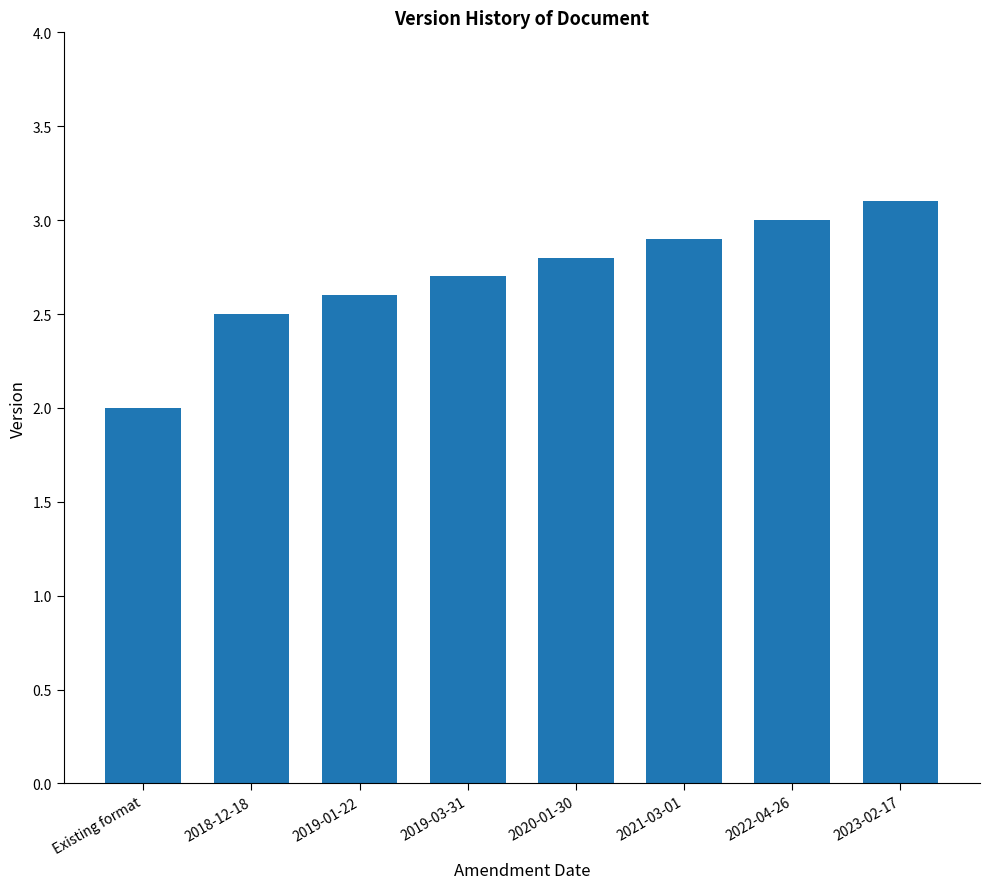

Between 2021-03-01 and 2020-01-30, which is larger?

2021-03-01